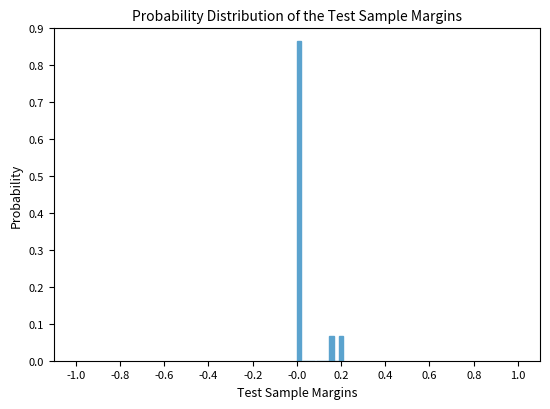

Read against the x-axis, roughly where is the centre of the tallest bar?

0.02